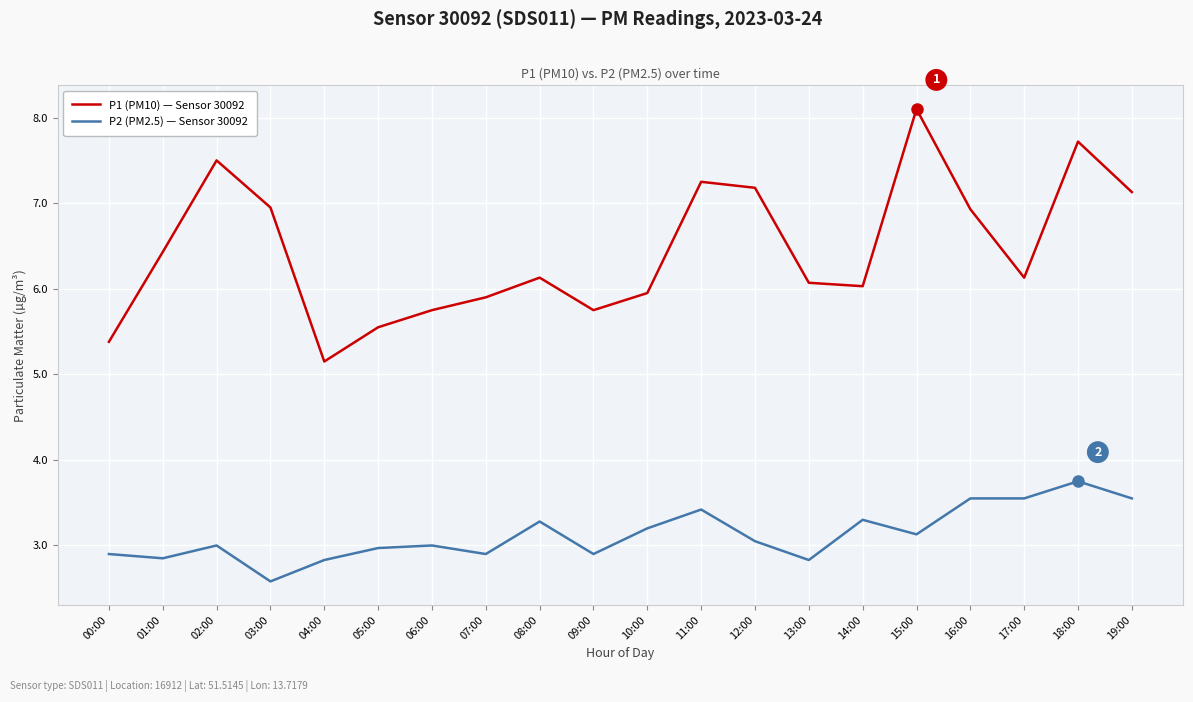

What position from the right is 01:00?

19